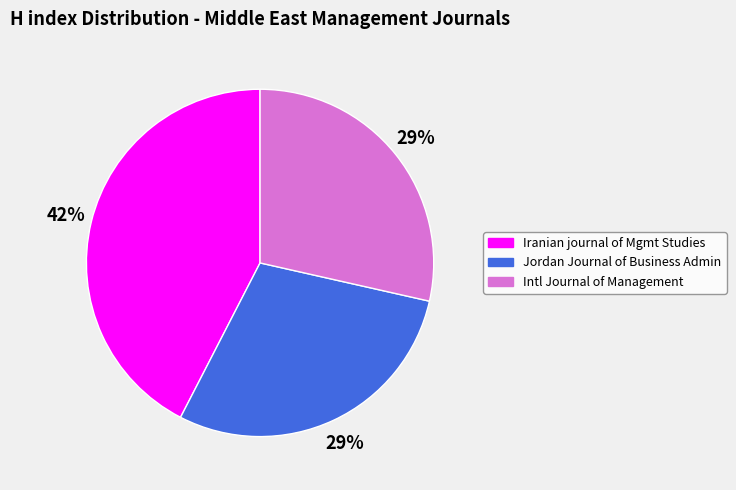

Does any single category account for the majority?

No